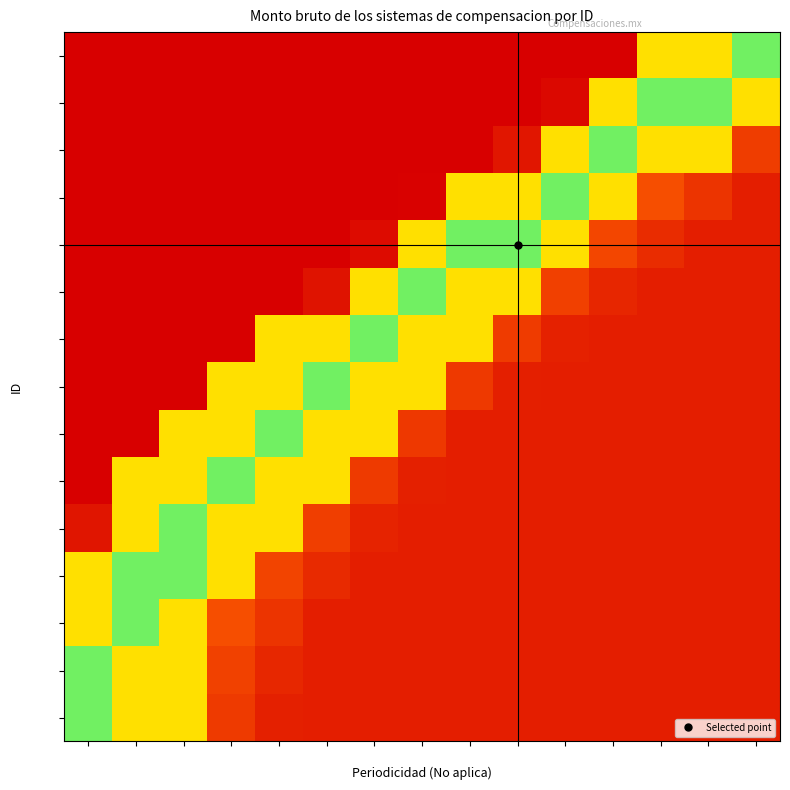

Rank the series at 9 from highest to lowest value.

ID_5, ID_4, ID_6, ID_7, ID_8, ID_9, ID_10, ID_11, ID_12, ID_13, ID_14, ID_15, ID_1, ID_2, ID_3